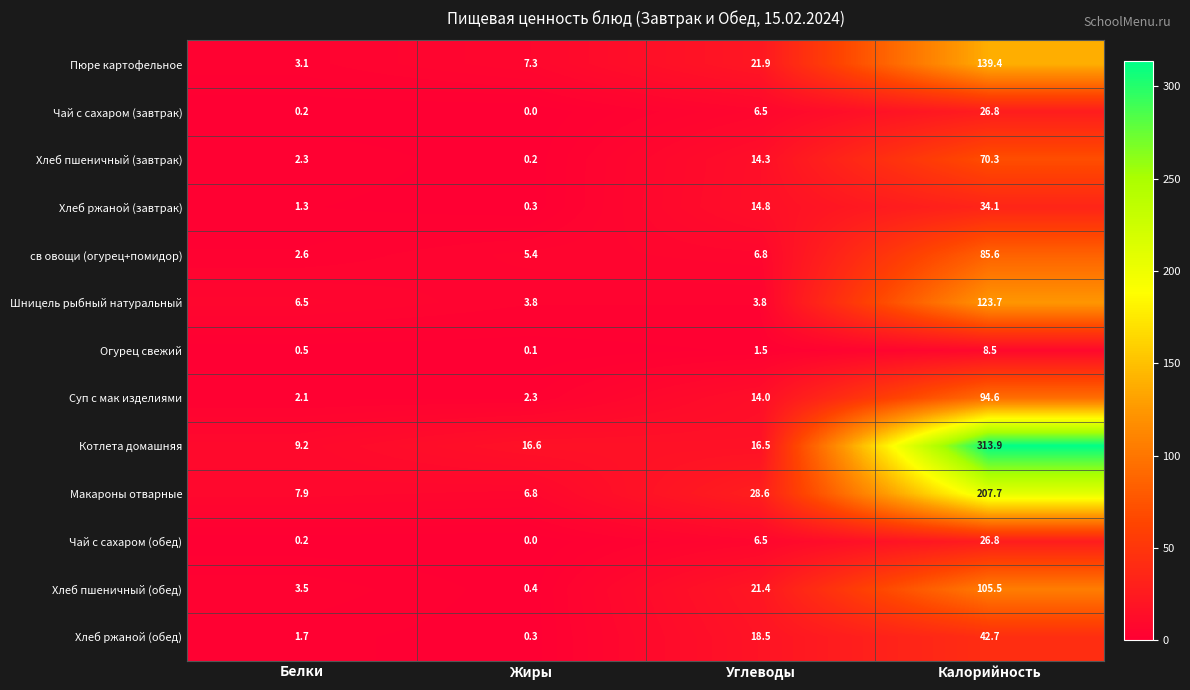

At which category is the sum across all series the highest?

Калорийность